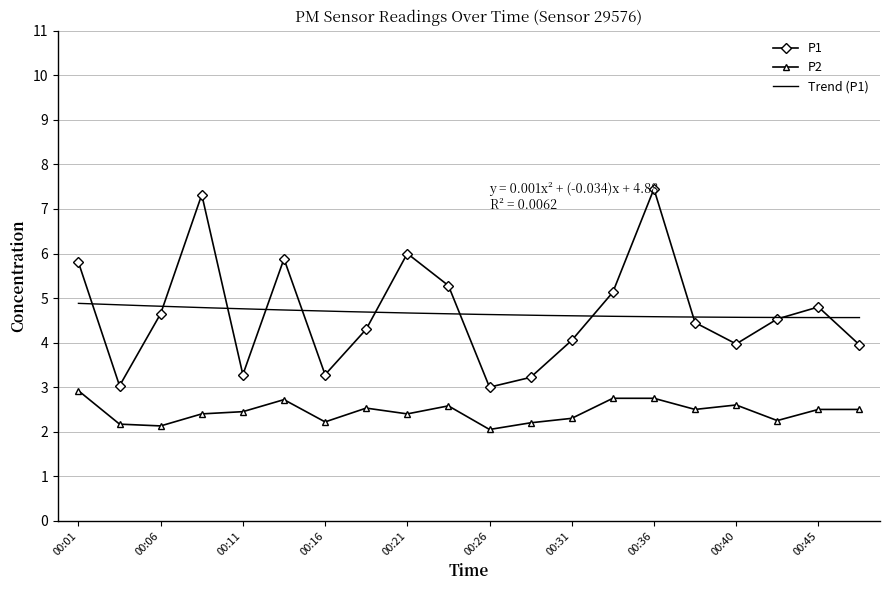

What are all the series names shown in the legend?

P1, P2